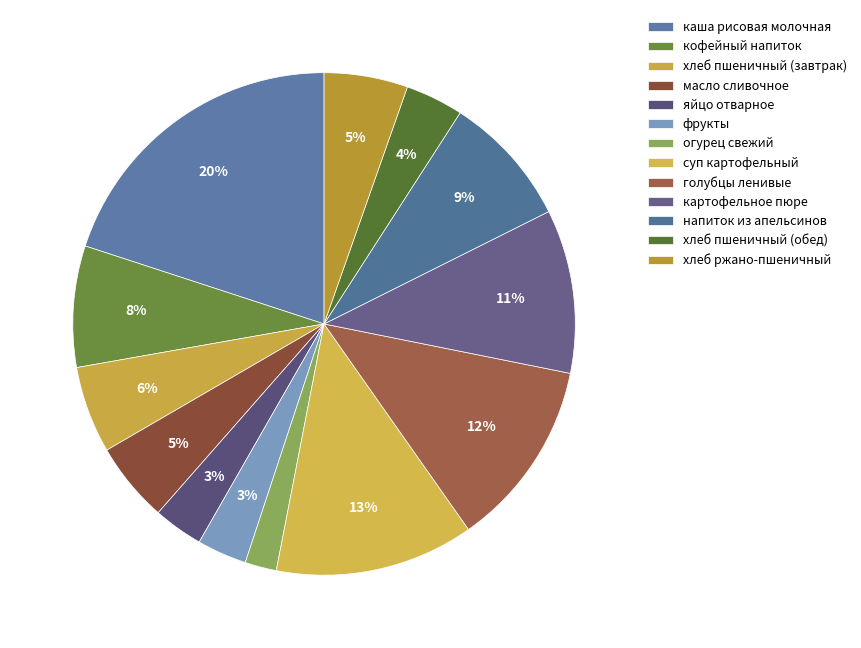

Rank the categories by value from highest to lowest.

каша рисовая молочная, суп картофельный, голубцы ленивые, картофельное пюре, напиток из апельсинов, кофейный напиток, хлеб пшеничный (завтрак), хлеб ржано-пшеничный, масло сливочное, хлеб пшеничный (обед), яйцо отварное, фрукты, огурец свежий